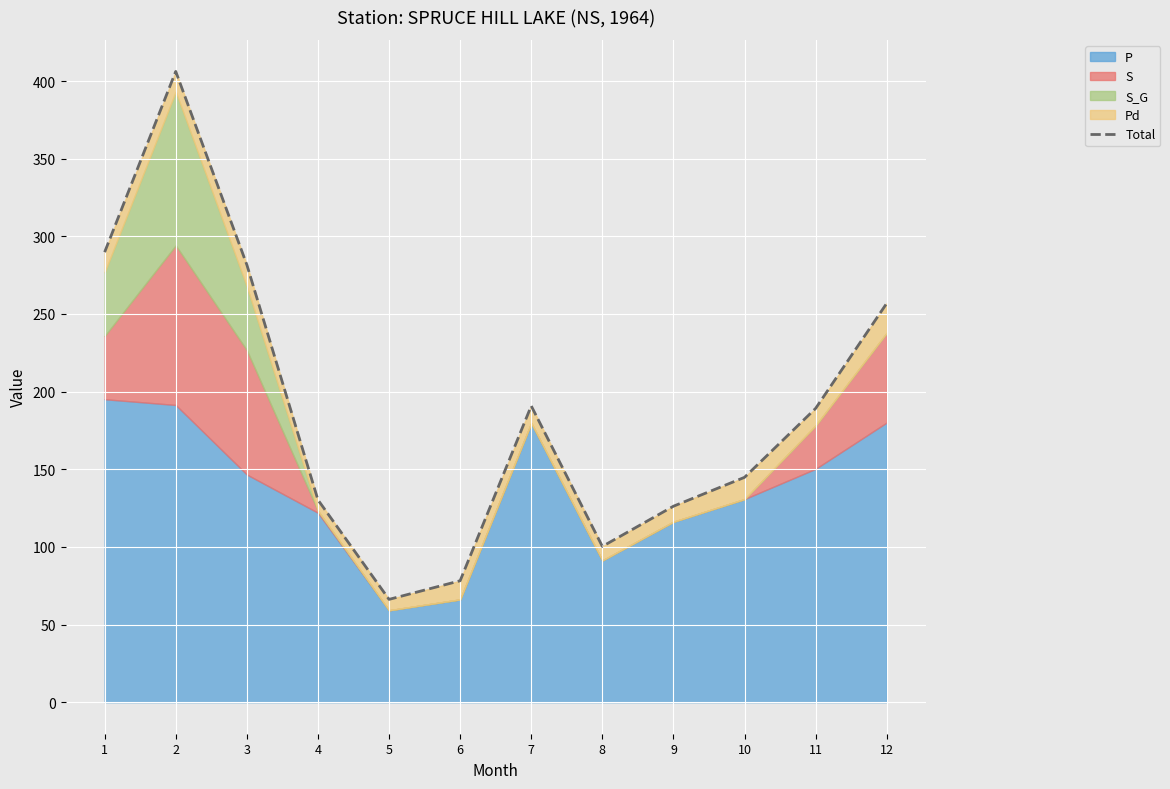

Reading left to right, extract all data points from this chart.

1=289.8	2=406.2	3=281.7	4=130.3	5=66.2	6=78.2	7=190.8	8=100.3	9=126.2	10=144.8	11=189.2	12=256.9